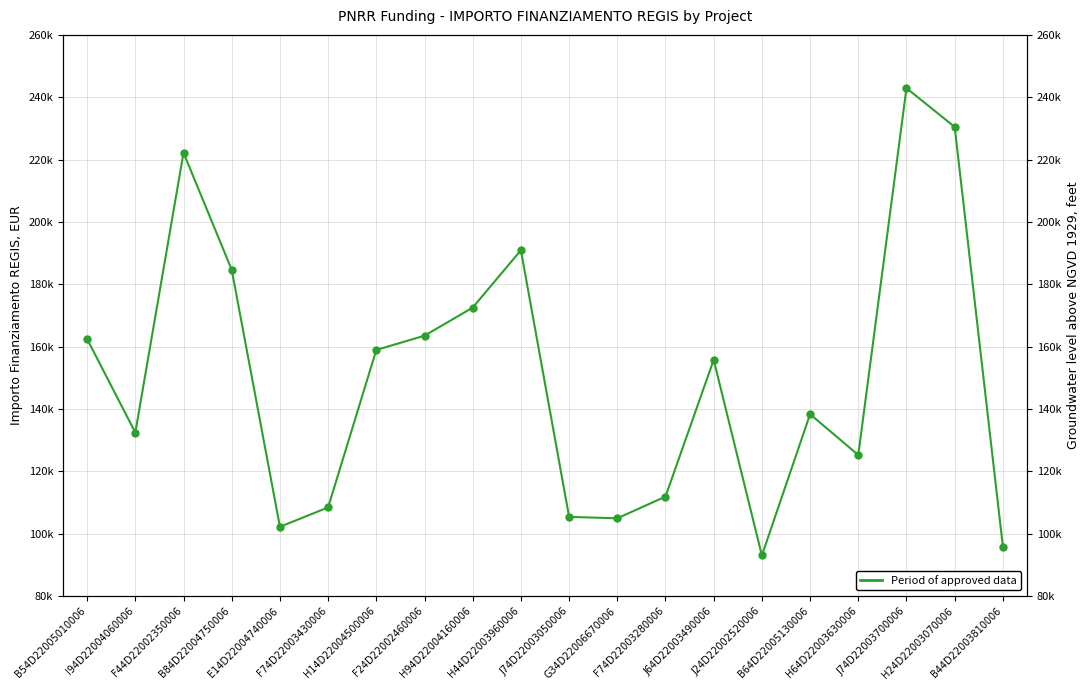

True or false: the data shows 68993.4 at B84D22004750006.

False